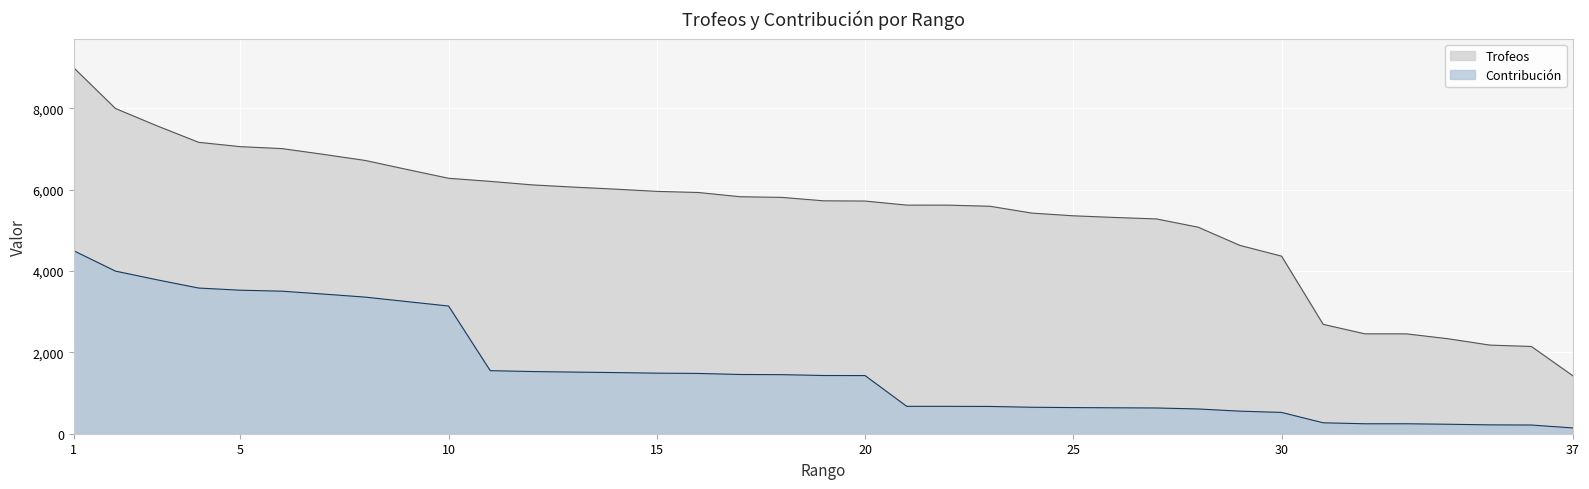

True or false: Contribución and Trofeos cross at least once.

False